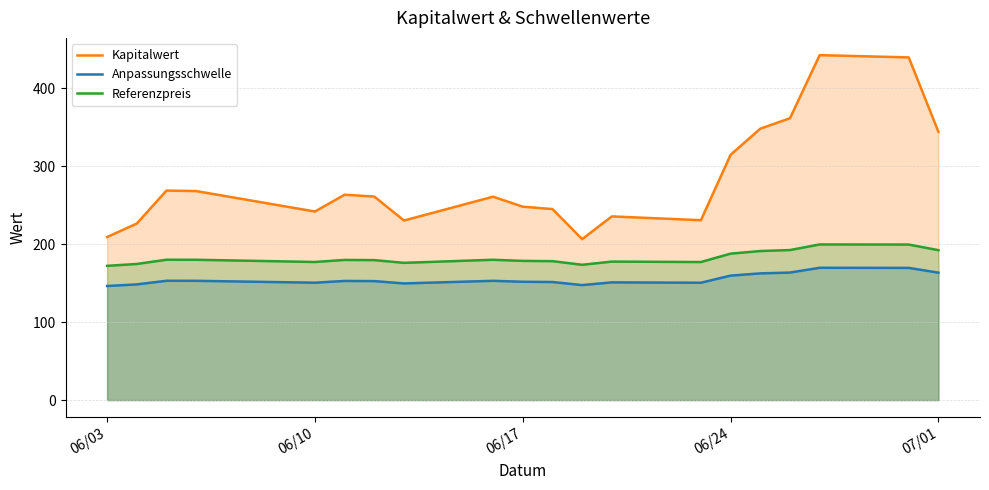

True or false: Kapitalwert and Referenzpreis intersect in this chart.

False